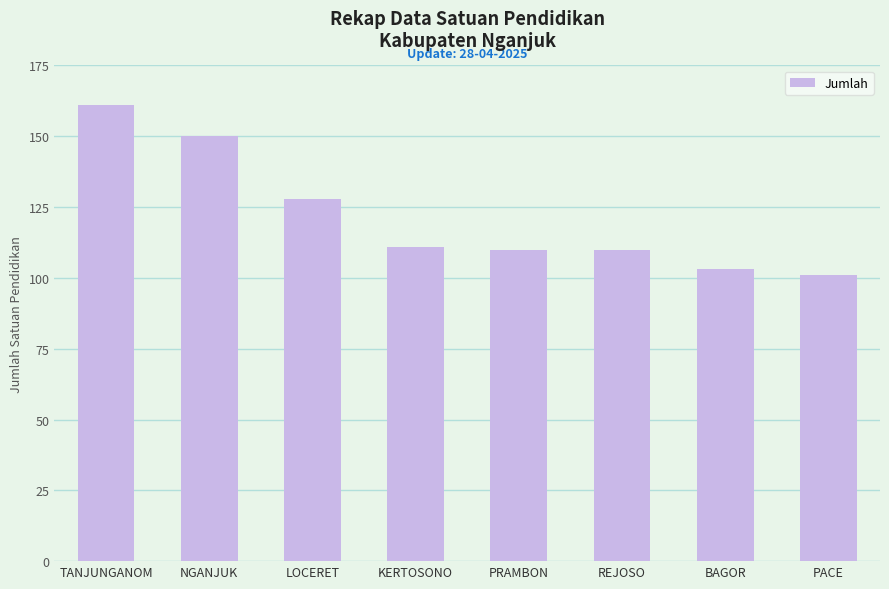

Reading left to right, extract all data points from this chart.

161	150	128	111	110	110	103	101